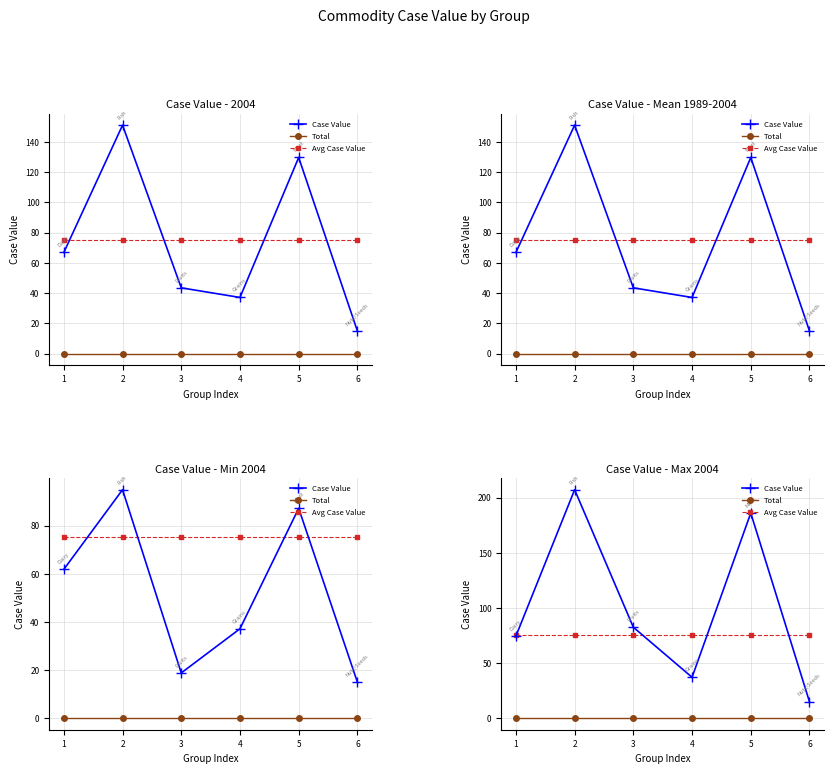

Is the value of Case Value at 6 greater than the value of Total at 3?

Yes